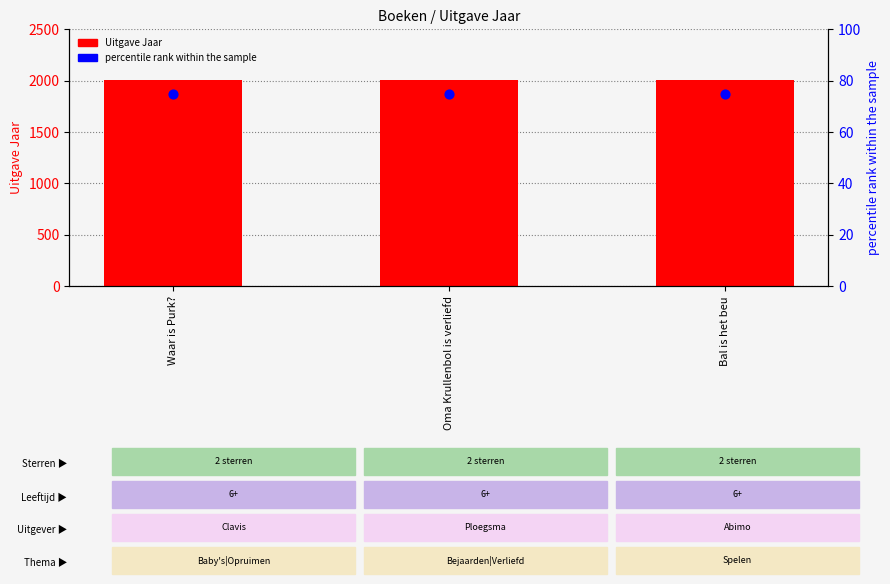

Which series has the largest total across all categories?

Uitgave Jaar